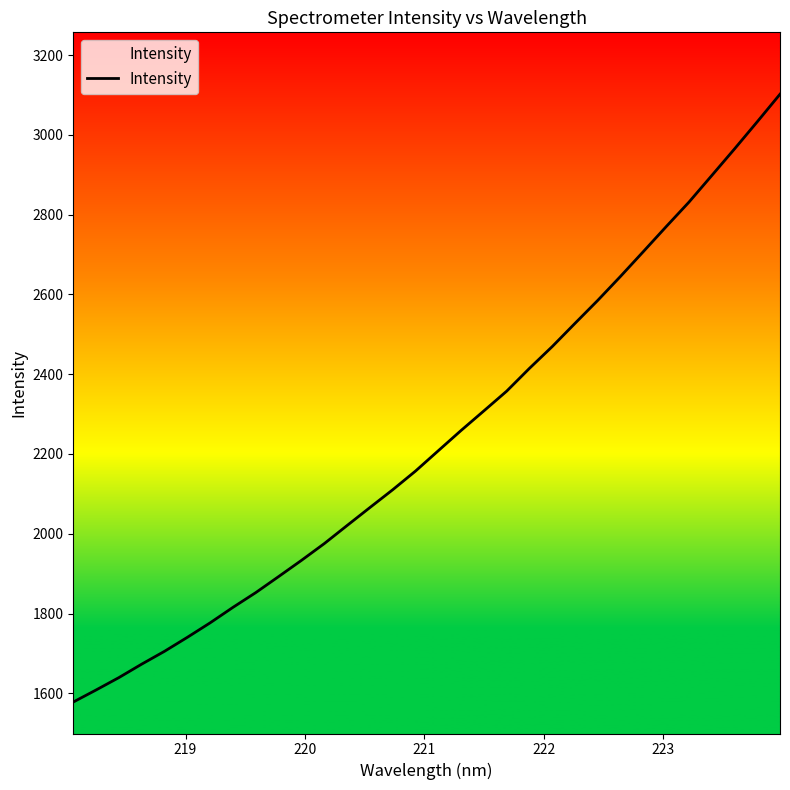

What is the minimum value shown in the chart?

1578.1